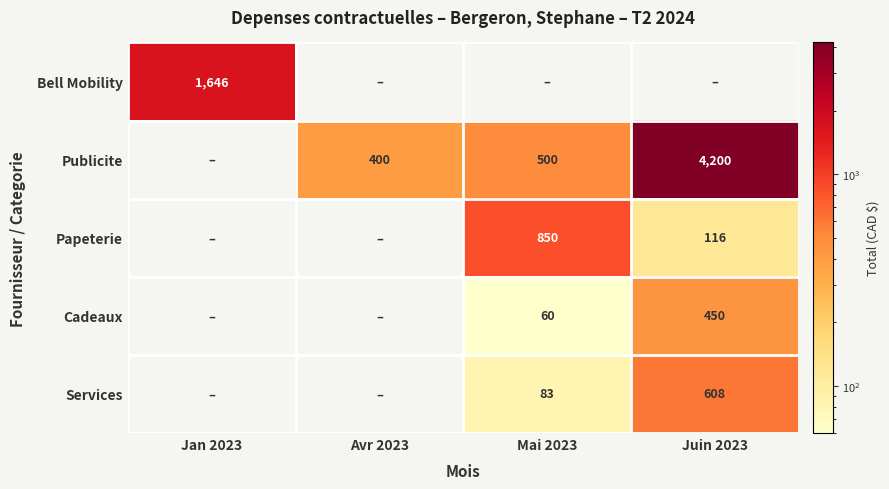

The value of Cadeaux at Mai 2023 is 60. True or false?

True